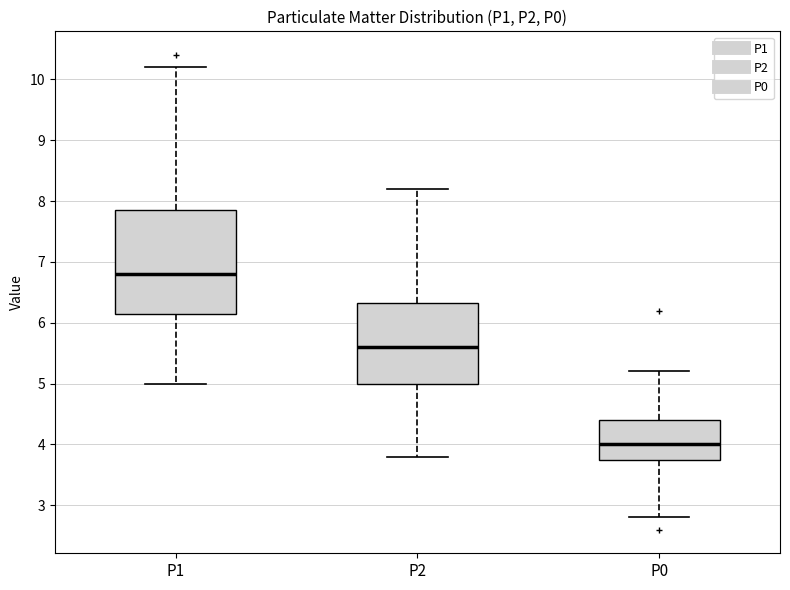

Which box is the tallest, from its lower edge to its upper edge?

P1